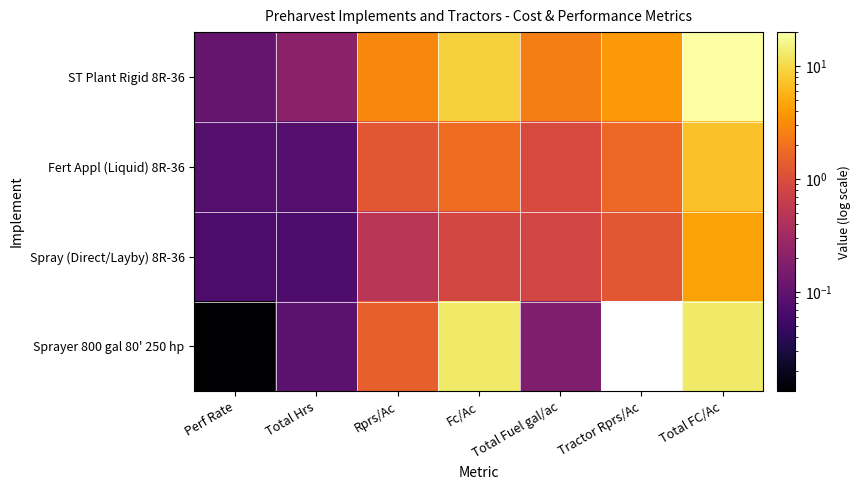

How many data points in Fert Appl (Liquid) 8R-36 are less than 1?

3